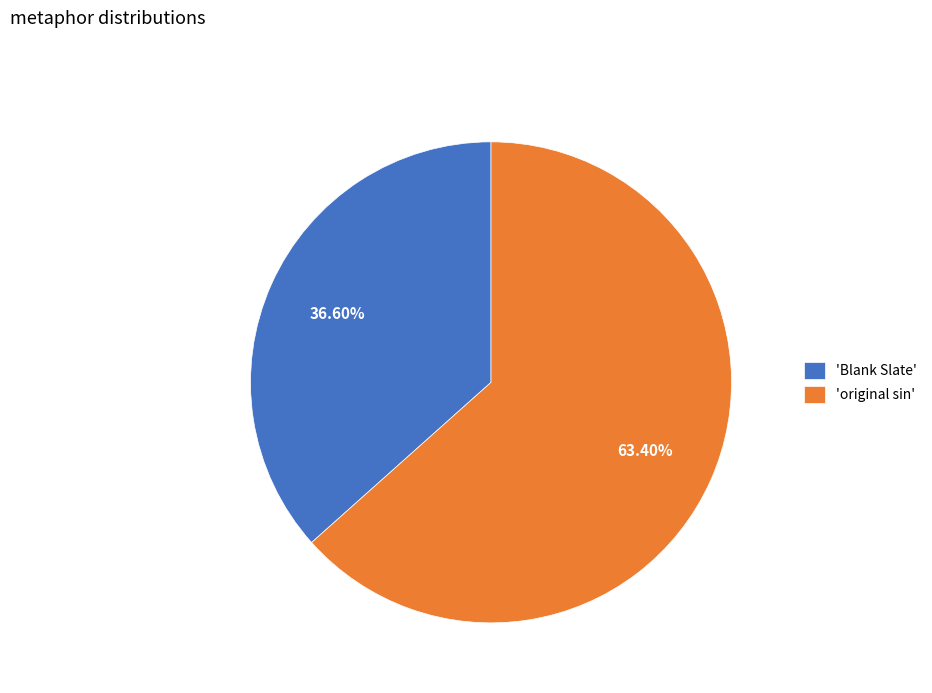

Do 'original sin' and 'Blank Slate' together represent more than half of the pie?

Yes